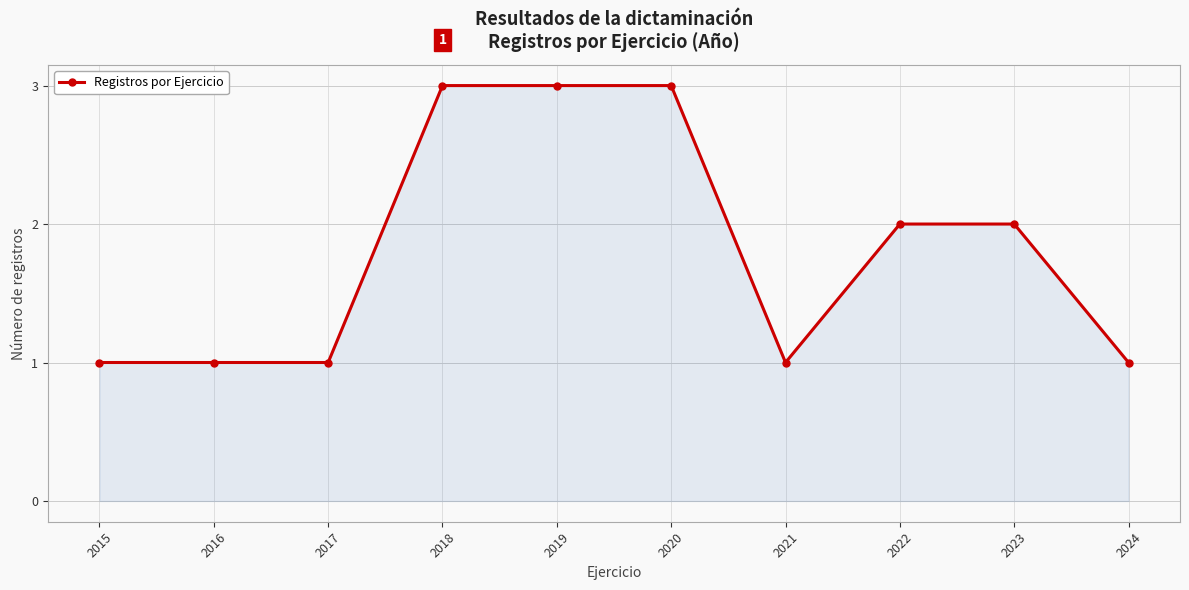

What is the maximum value shown in the chart?

3